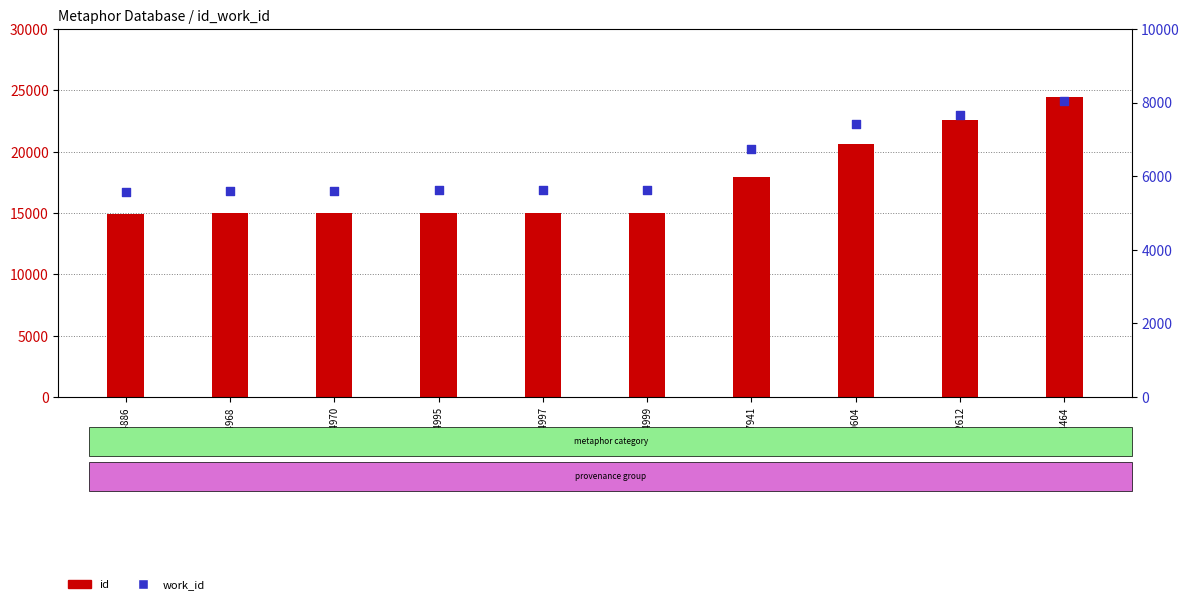

Which series has the largest total across all categories?

id